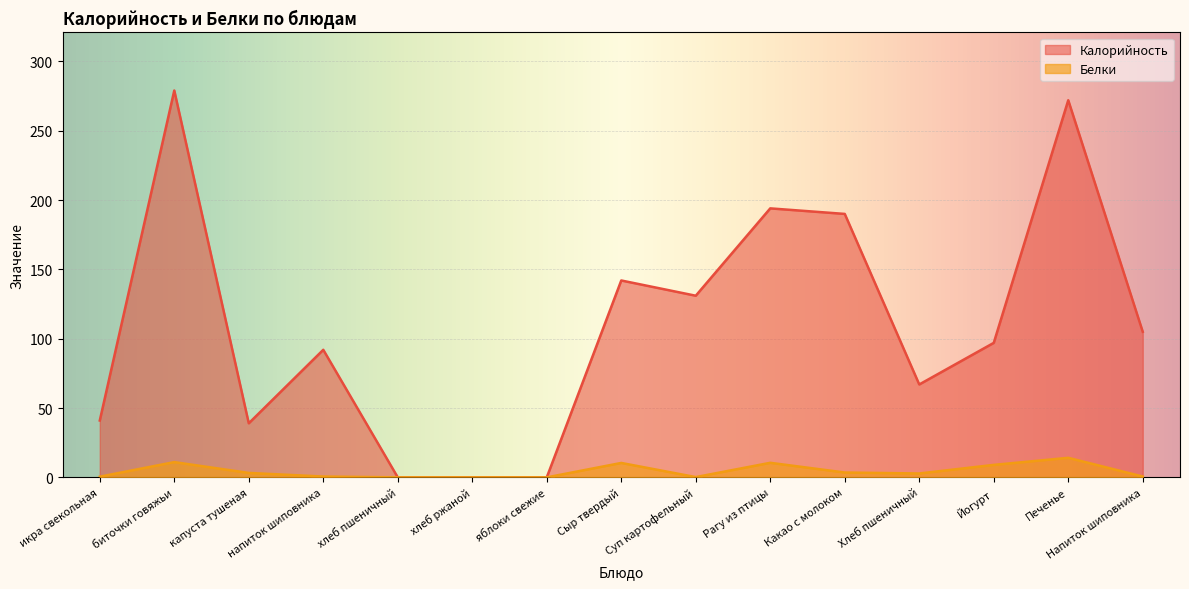

Reading left to right, what are all the values shown in this chart?

Калорийность: 41.0	279.0	39.0	92.0	0.0	0.0	0.0	142.0	131.0	194.0	190.0	67.0	97.0	272.0	105.0
Белки: 0.5	11.0	3.2	0.6	0.0	0.0	0.0	10.4	0.2	10.5	3.5	2.8	9.0	14.1	0.6